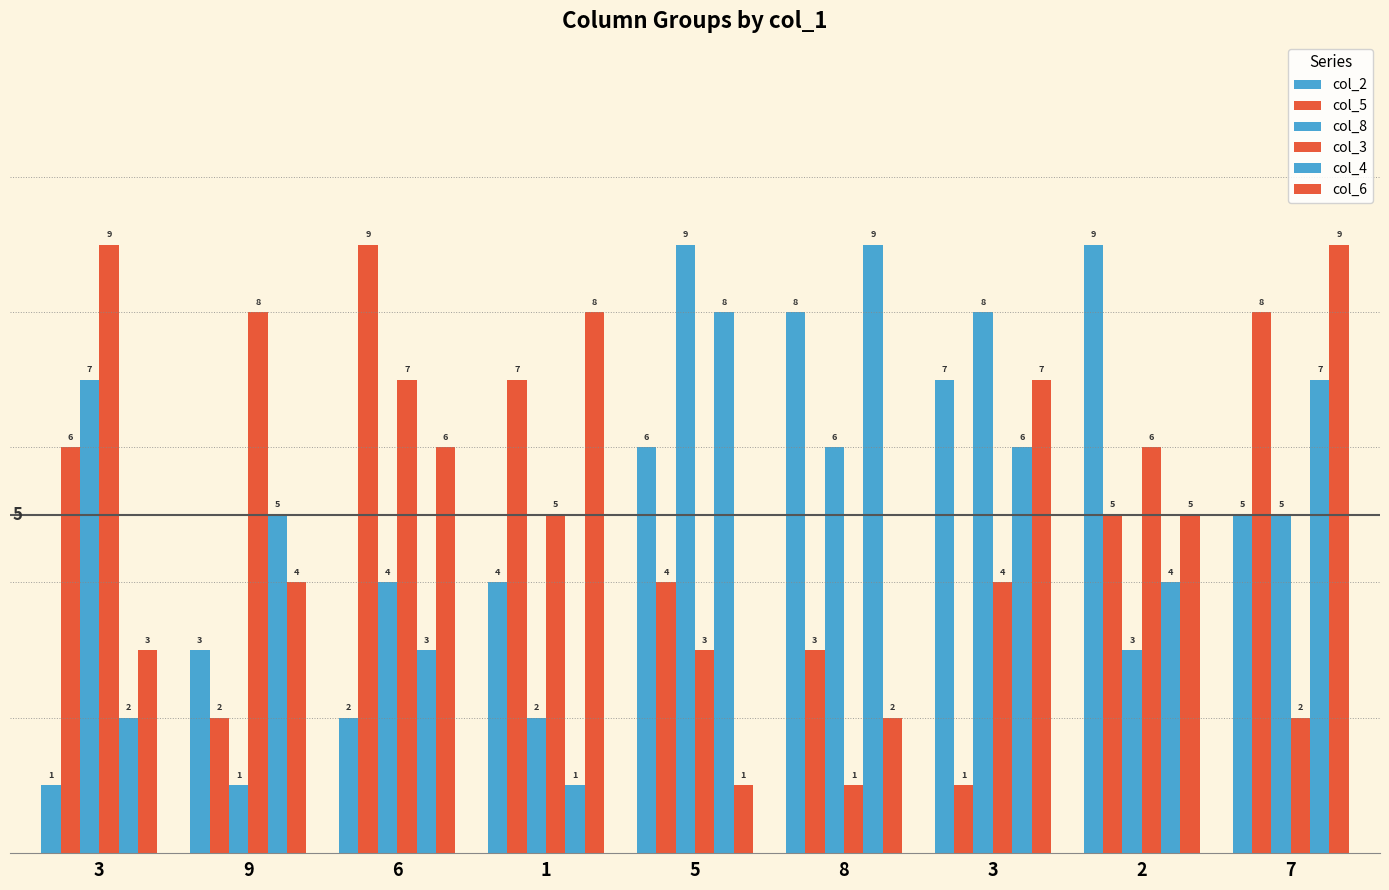

Reading left to right, what are all the values shown in this chart?

col_2: 3=1	9=3	6=2	1=4	5=6	8=8	3=7	2=9	7=5
col_5: 3=6	9=2	6=9	1=7	5=4	8=3	3=1	2=5	7=8
col_8: 3=7	9=1	6=4	1=2	5=9	8=6	3=8	2=3	7=5
col_3: 3=9	9=8	6=7	1=5	5=3	8=1	3=4	2=6	7=2
col_4: 3=2	9=5	6=3	1=1	5=8	8=9	3=6	2=4	7=7
col_6: 3=3	9=4	6=6	1=8	5=1	8=2	3=7	2=5	7=9